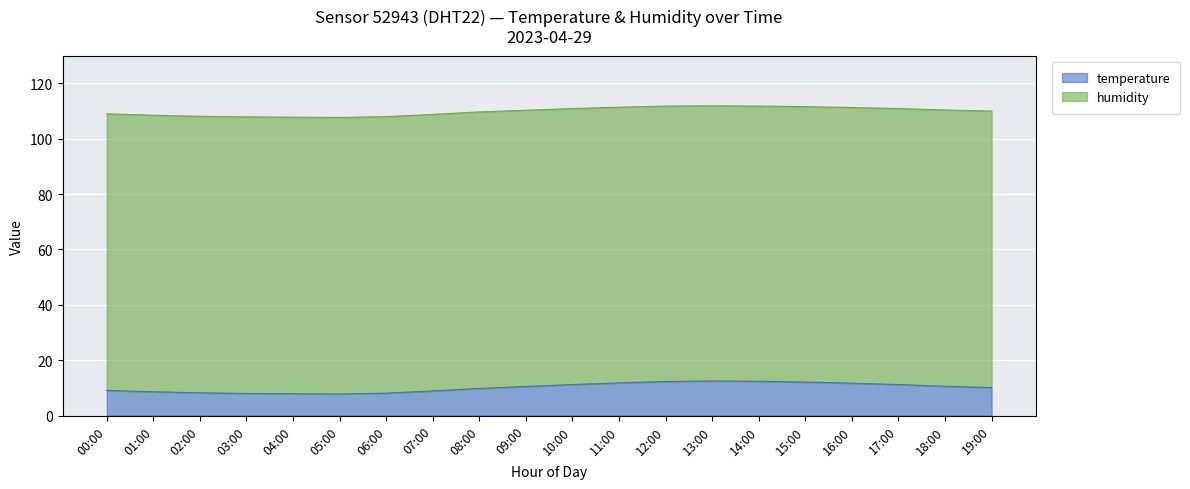

True or false: the data has more than 1 interior local peaks.

False